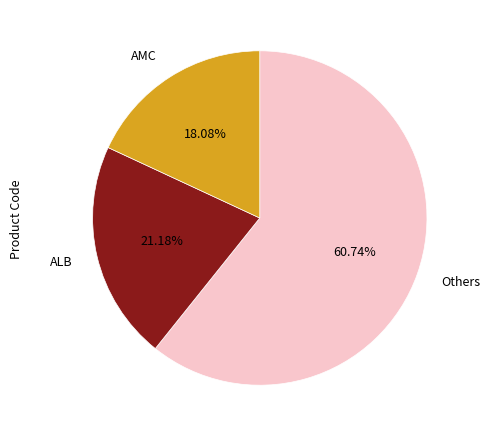

Approximately how many times larger is the value at Others compared to AMC?

3.4